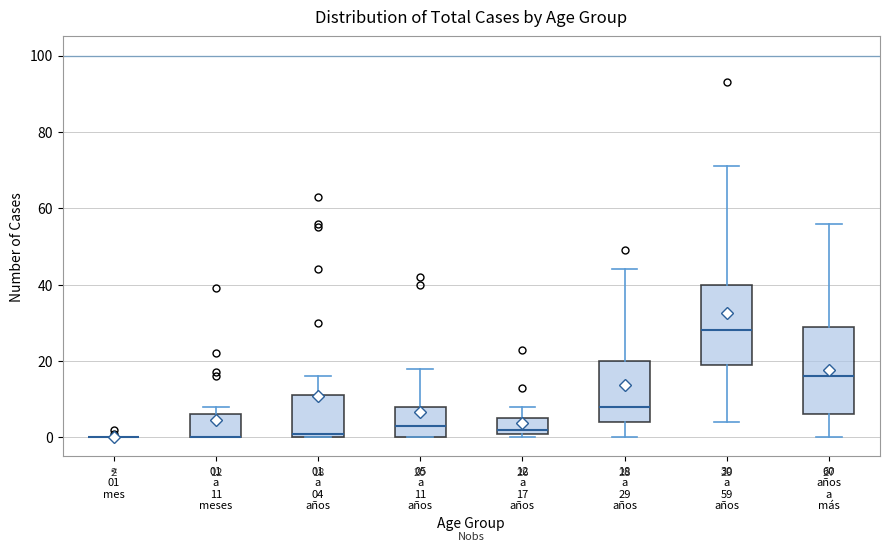

Which box is the tallest, from its lower edge to its upper edge?

60 años a más